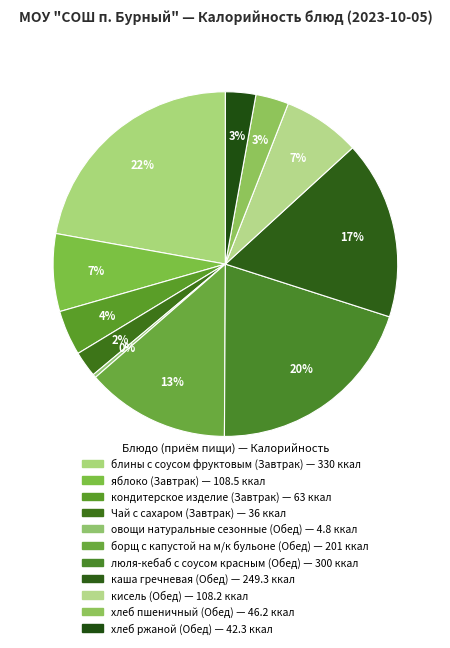

Is it true that овощи натуральные сезонные is 9% of the pie?

False